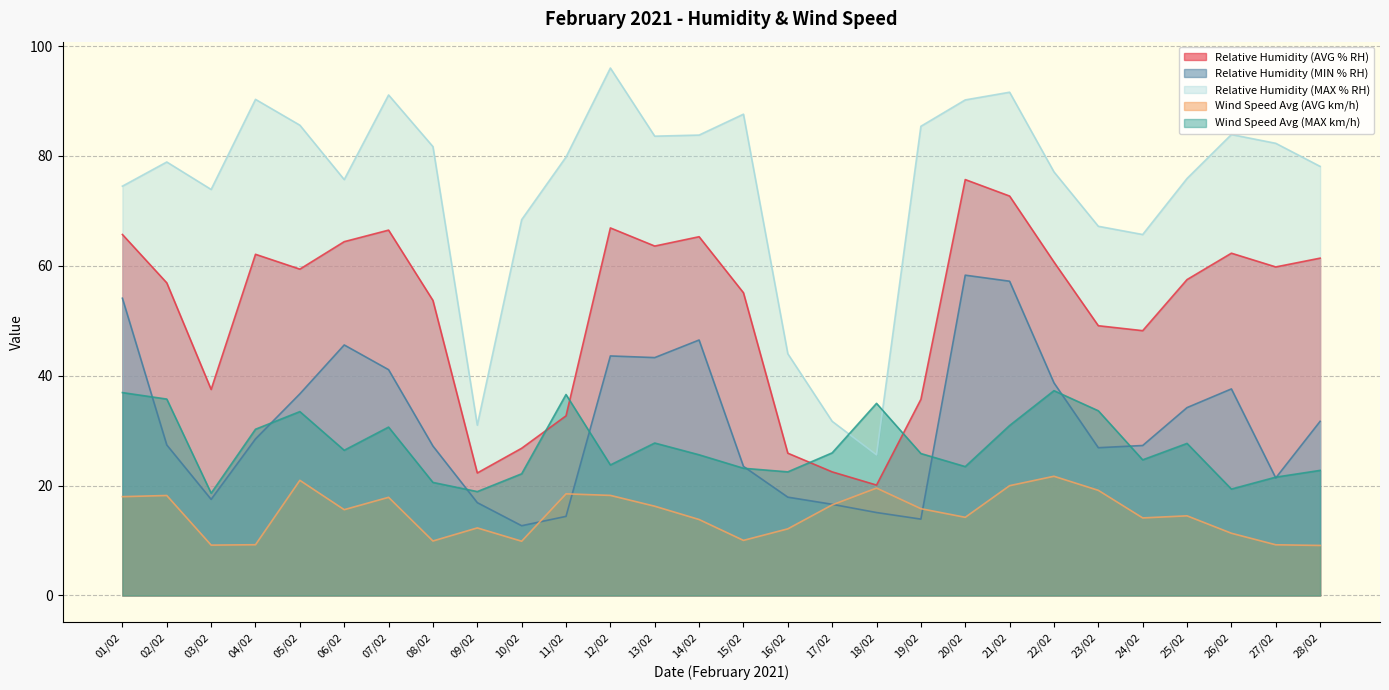

Which category has the highest value in the Relative Humidity (MIN % RH) series?

20/02